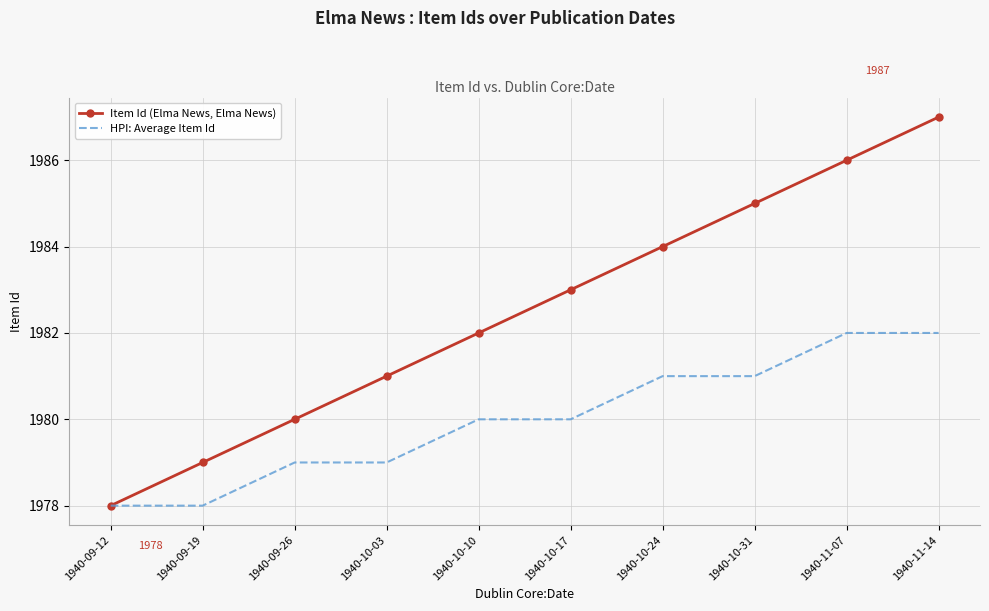

Rank the series at 1940-10-03 from lowest to highest value.

HPI: Average Item Id, Item Id (Elma News, Elma News)